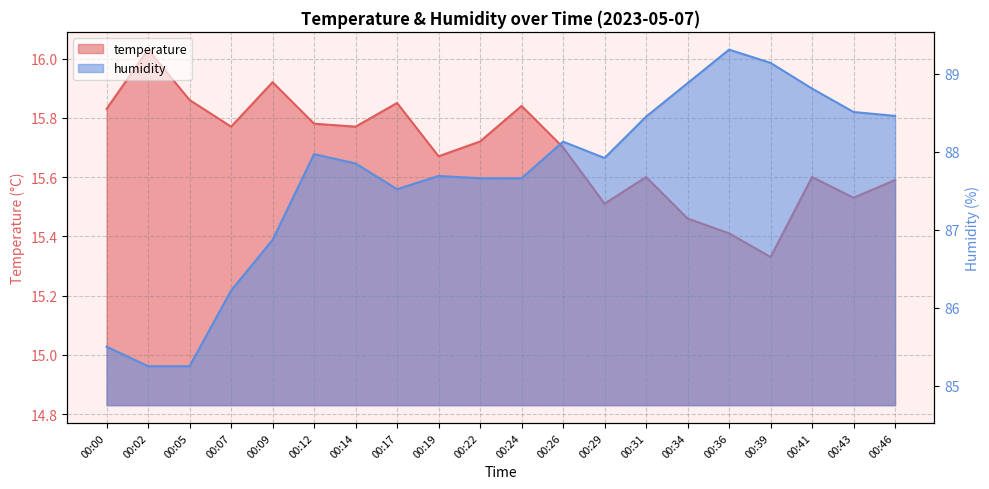

True or false: temperature and humidity cross at least once.

False